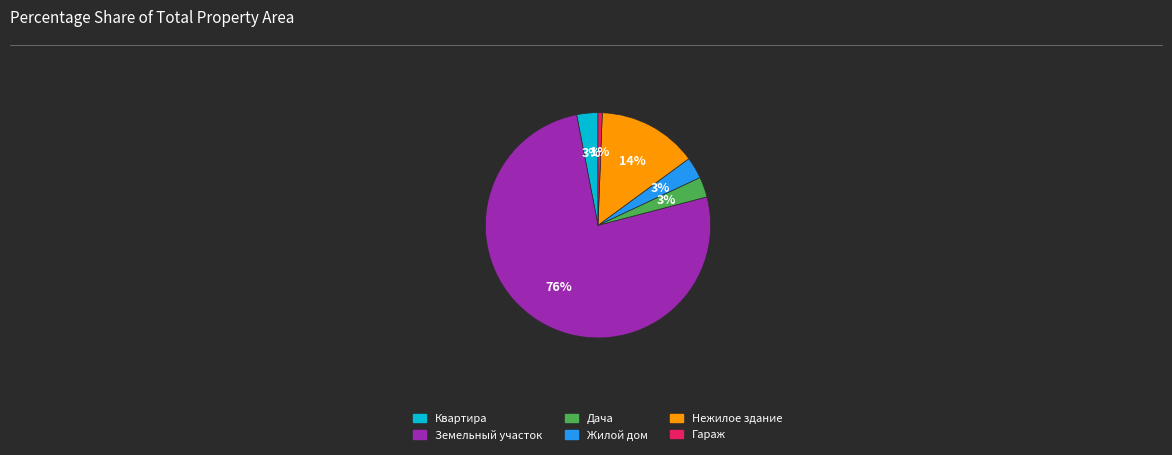

Is there any slice that represents more than half of the pie?

Yes